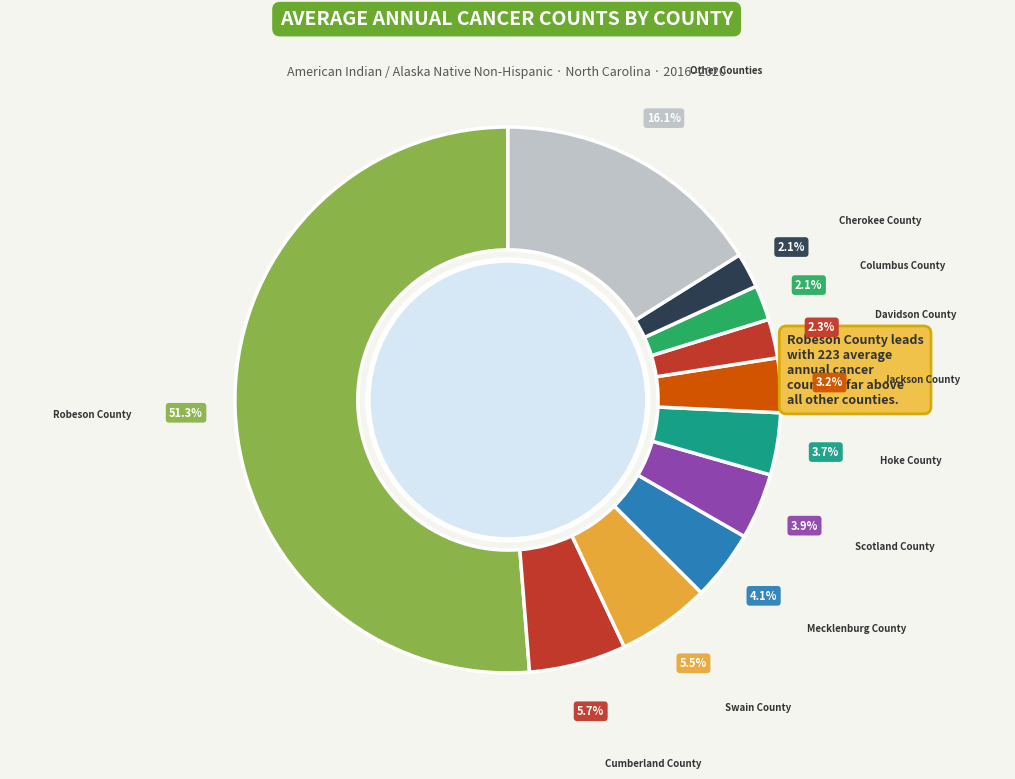

Which slice is the largest?

Robeson County